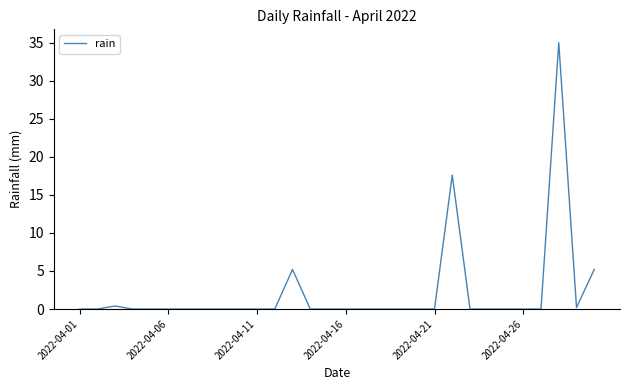

What is the maximum value shown in the chart?

35.0